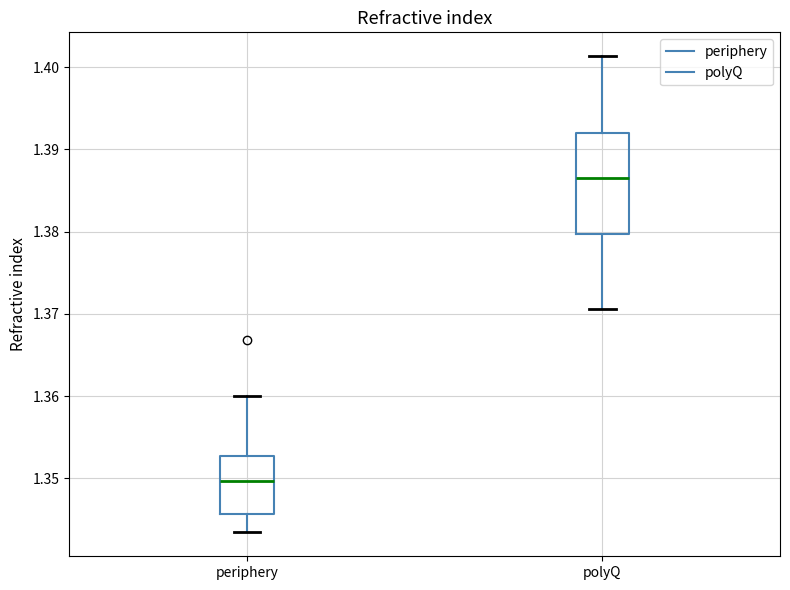

Which box's median line is the highest?

polyQ